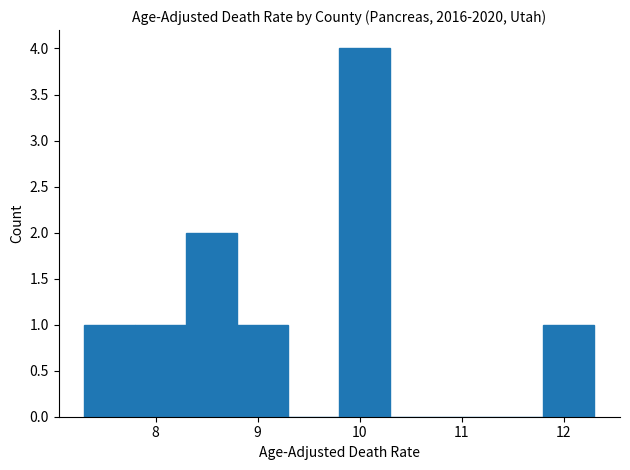

How tall is the bar that spans 11.8 to 12.3 on the x-axis? The values are not printed on the chart, so give them approximately, as read against the axis.

1